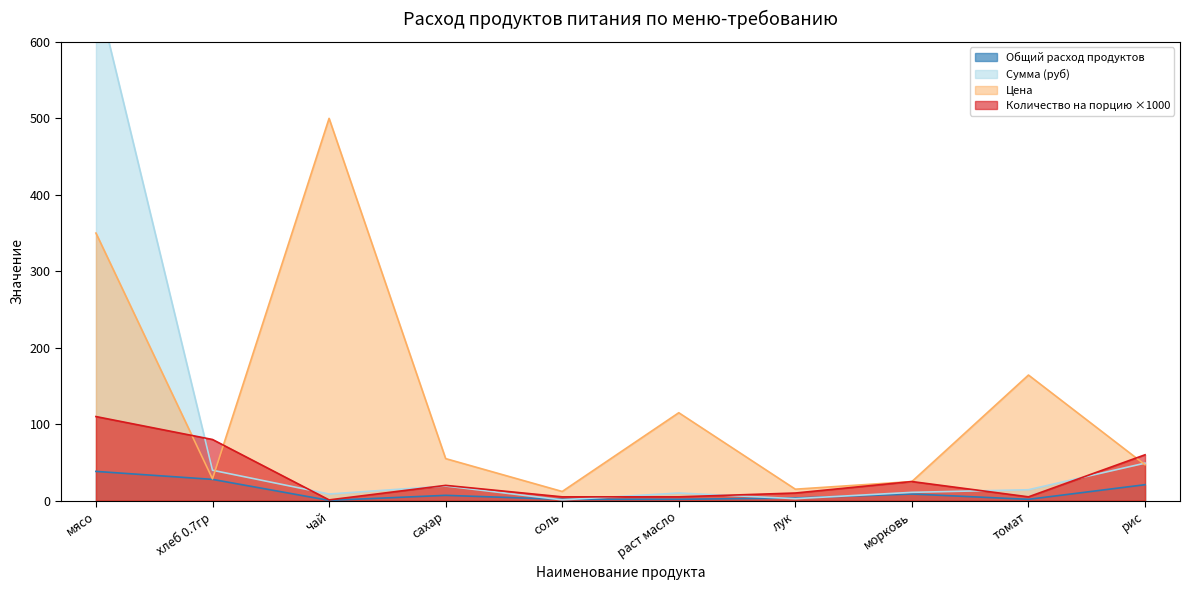

Which has a higher value, чай or мясо?

мясо